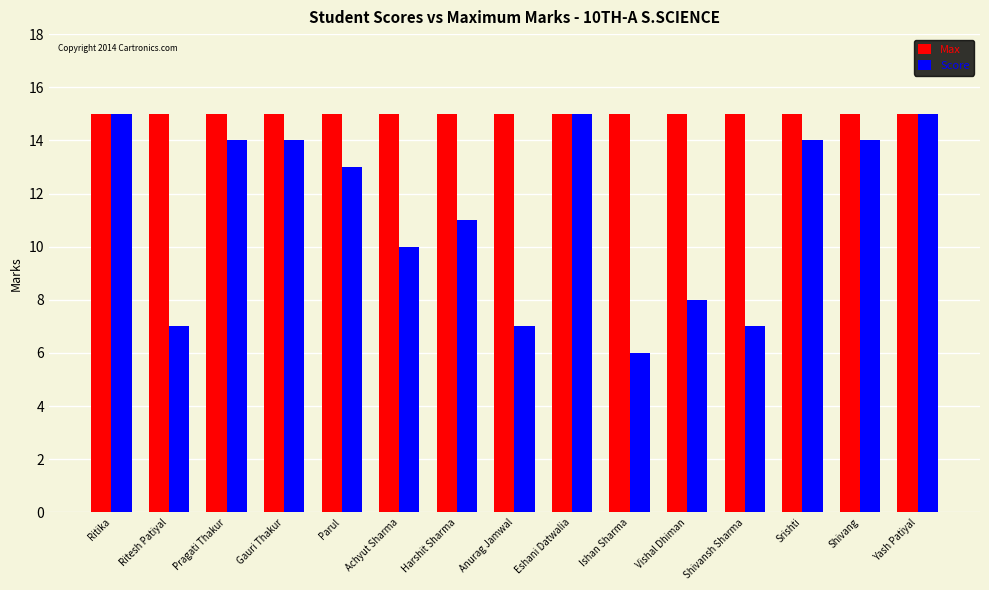

What is the minimum value for Max?

15